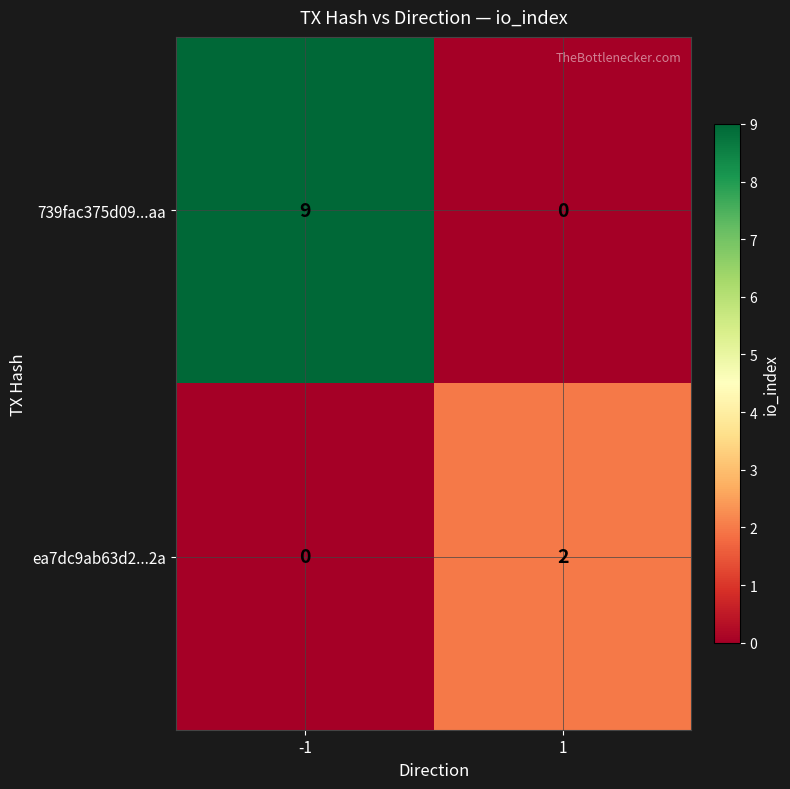

At which category is the sum across all series the highest?

-1